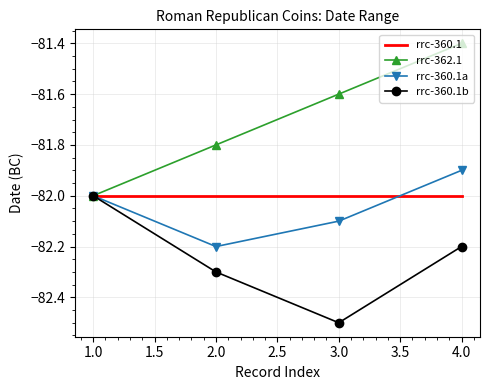

What is the maximum value for rrc-360.1a?

-81.9